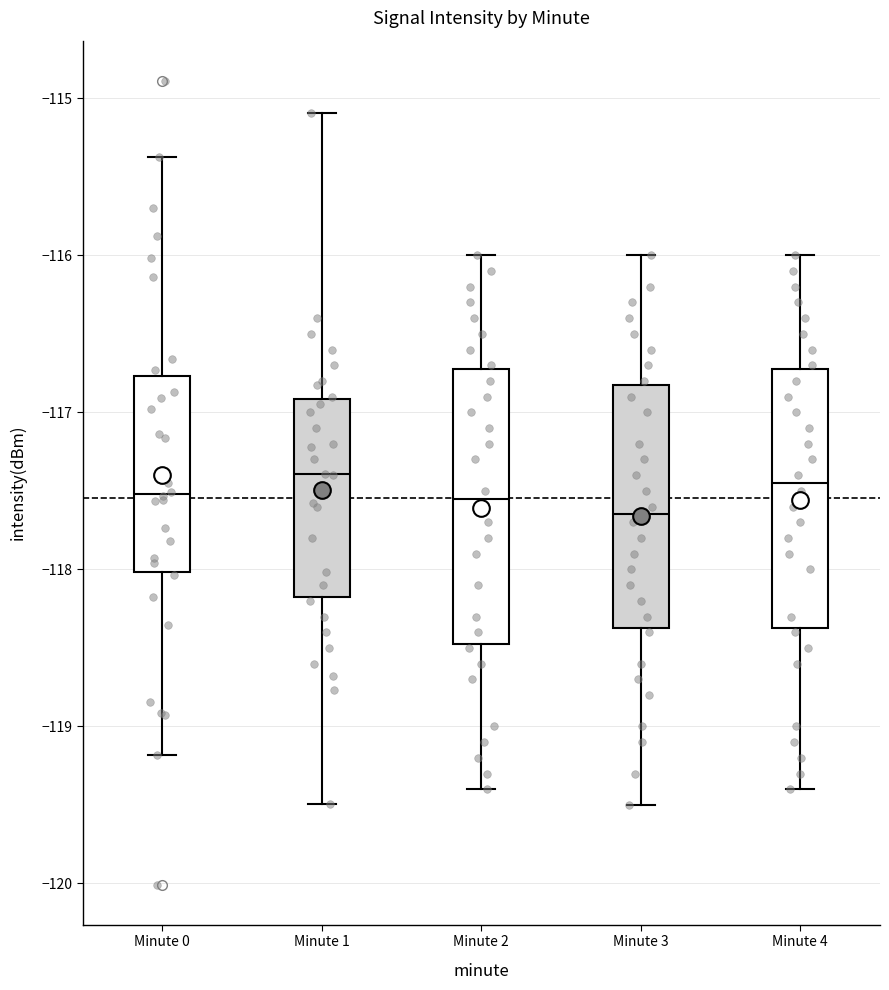

Reading left to right, read every box against the y-axis: the position of its median line, the range the box covers, and the ends of its whiskers. The values are not printed on the chart, so give them approximately, as read against the axis.

Minute 0: median -117.5, box -118.0 to -116.8, whiskers -119.2 to -115.4
Minute 1: median -117.4, box -118.2 to -116.9, whiskers -119.5 to -115.1
Minute 2: median -117.5, box -118.5 to -116.7, whiskers -119.4 to -116.0
Minute 3: median -117.6, box -118.4 to -116.8, whiskers -119.5 to -116.0
Minute 4: median -117.4, box -118.4 to -116.7, whiskers -119.4 to -116.0